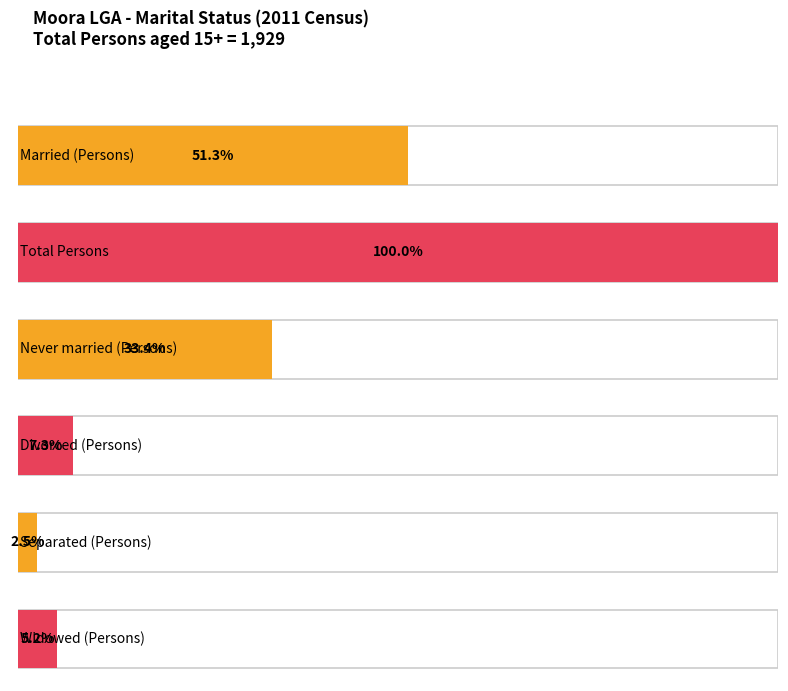

What position from the right is 2011 CENSUS - Total?

1